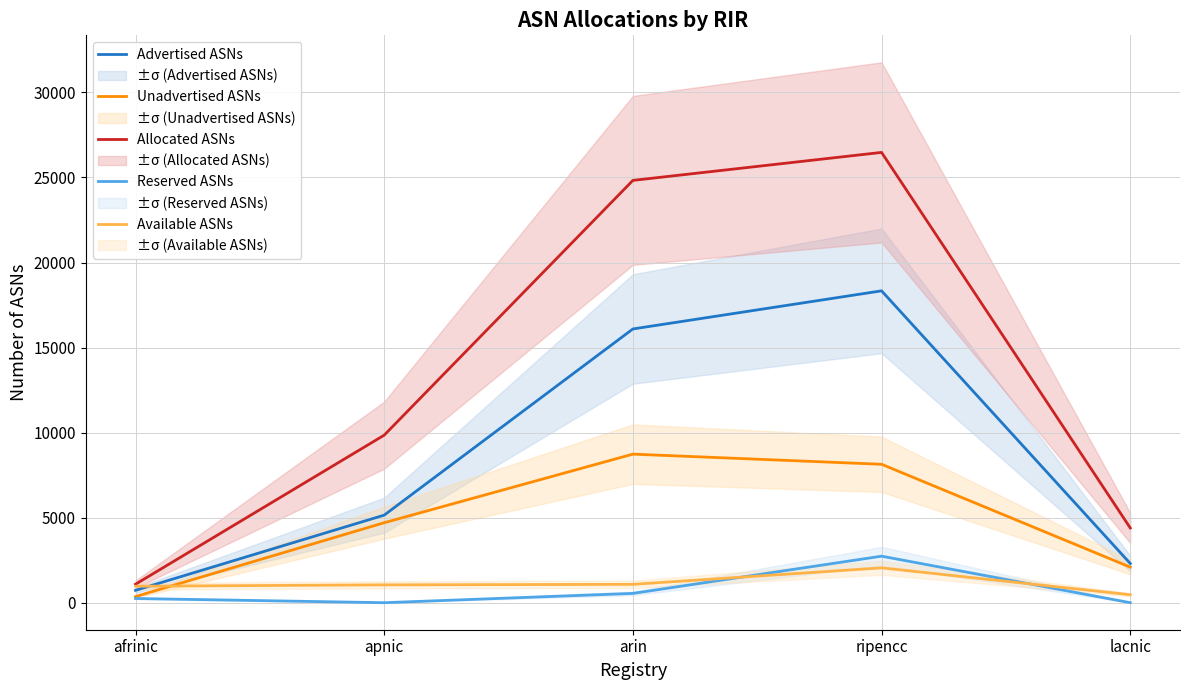

Count the number of categories in the chart.

5